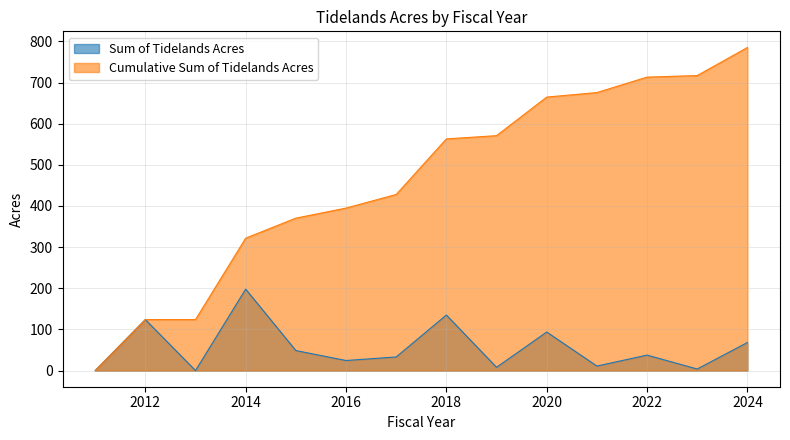

List the series in order of their peak value, highest first.

Cumulative Sum of Tidelands Acres, Sum of Tidelands Acres